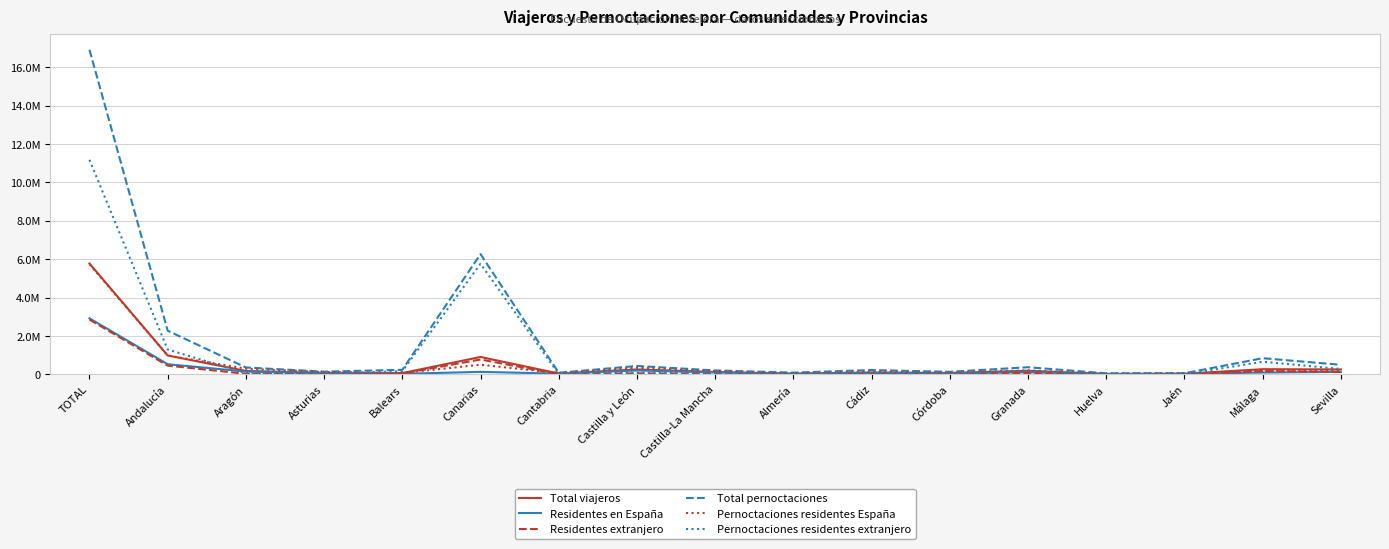

What is the smallest value displayed?

2710